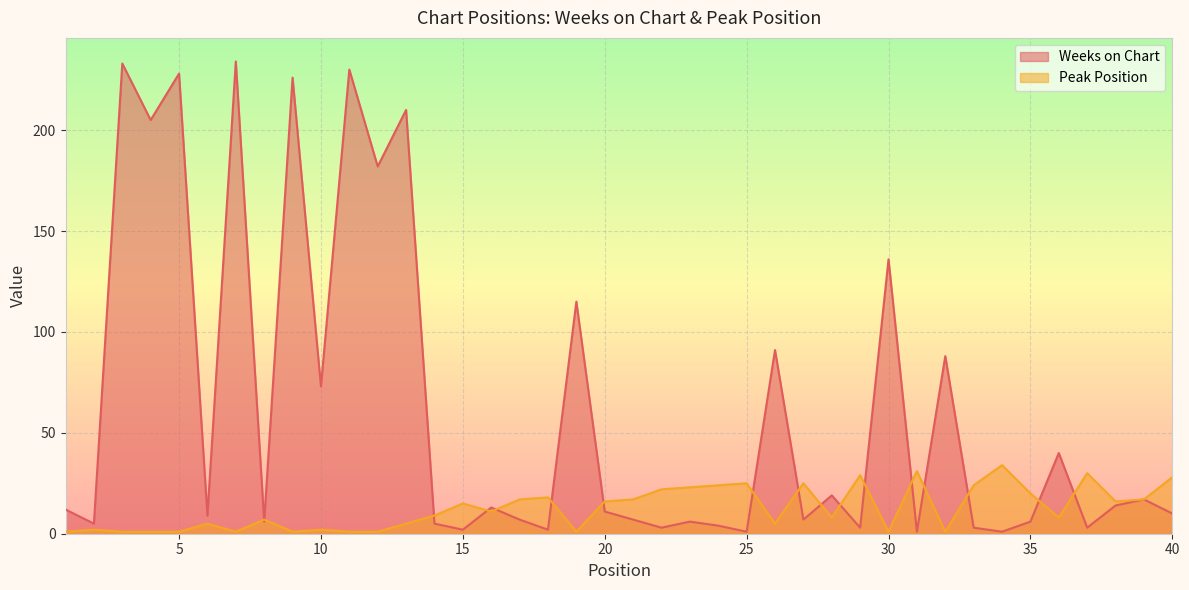

What is the difference between the maximum and second lowest values in the Weeks on Chart series?

233